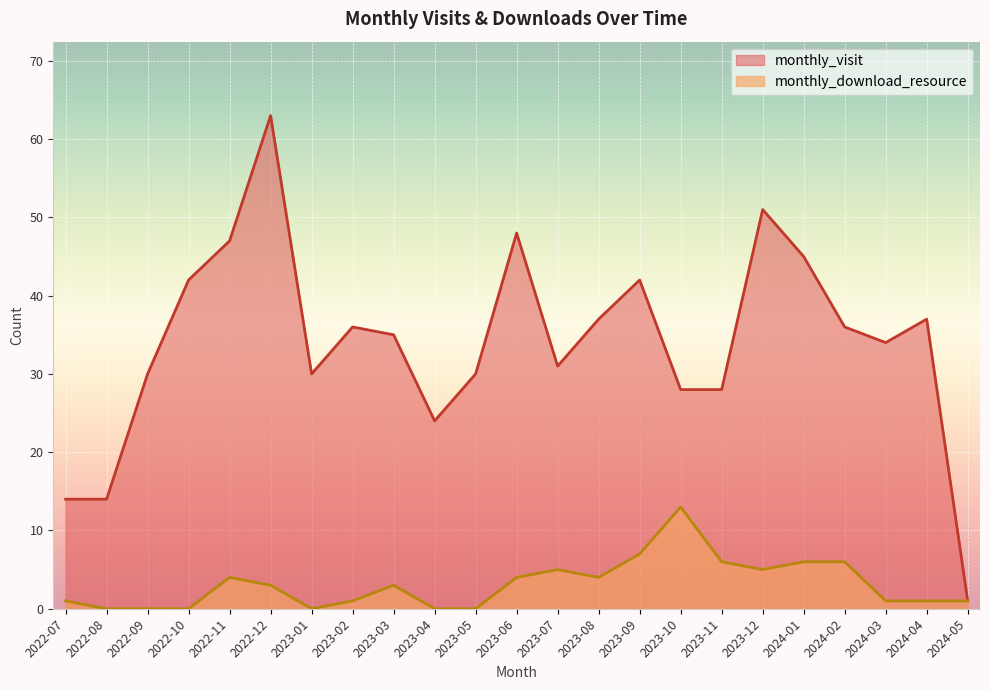

What is the sum of the monthly_visit values at 2024-04 and 2022-11?

84